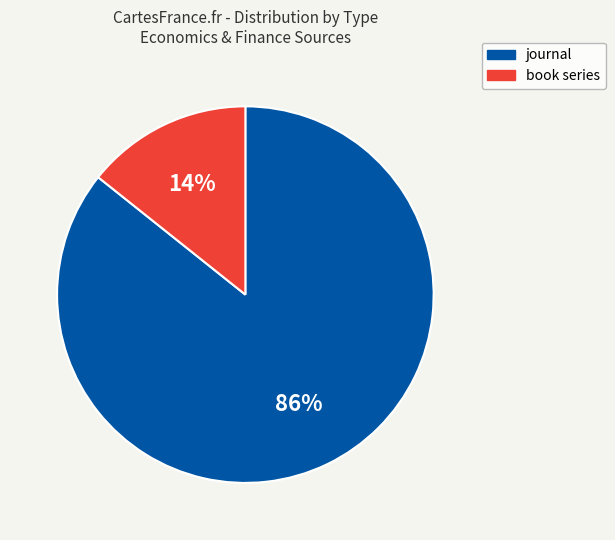

Between journal and book series, which is larger?

journal